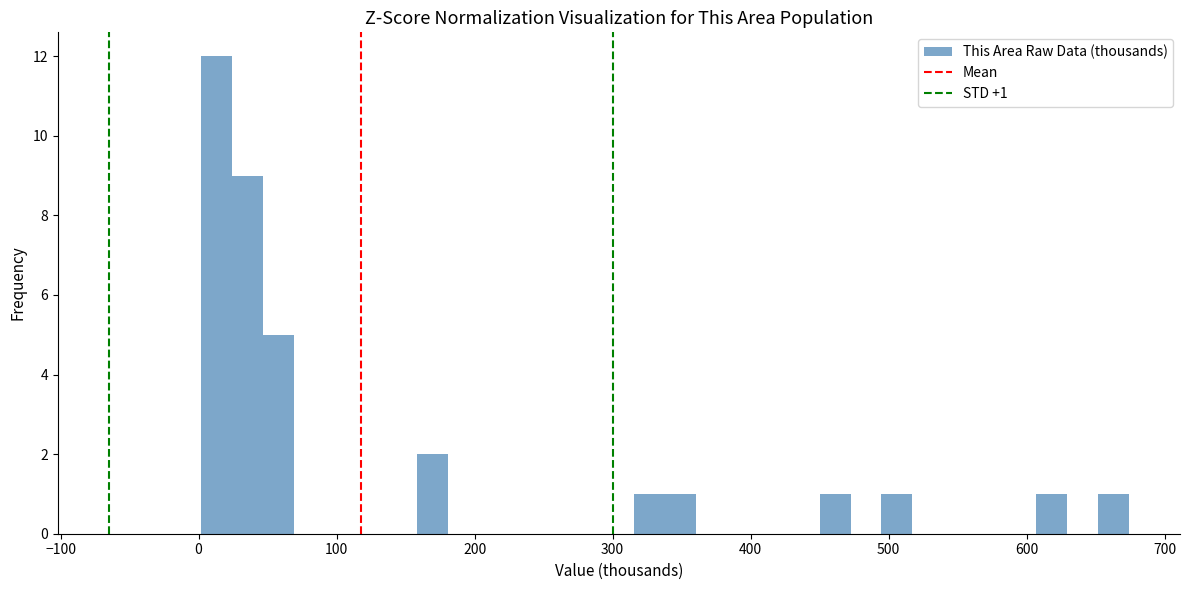

Read against the x-axis, roughly where is the centre of the tallest bar?

10